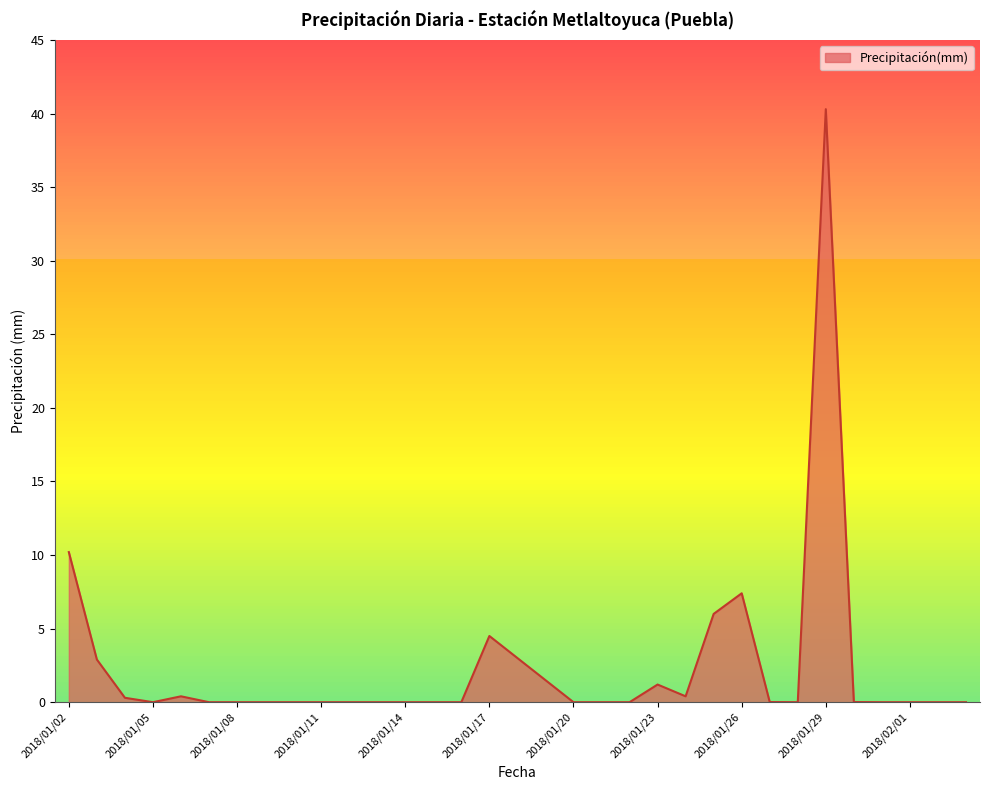

What is the difference between the maximum and minimum values?

40.3